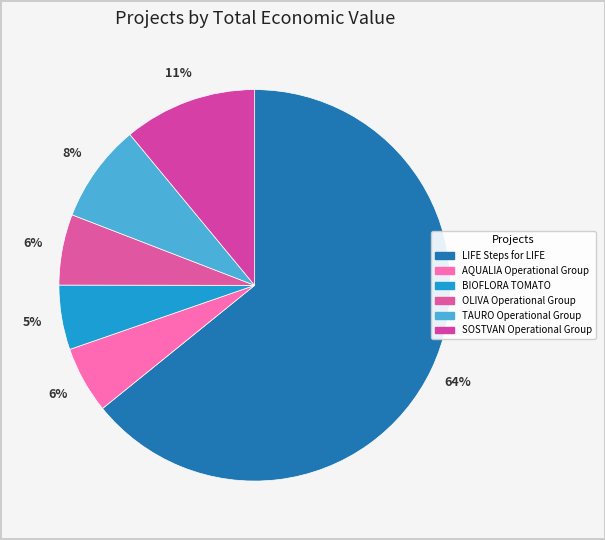

True or false: OLIVA Operational Group accounts for 6% of the total.

True